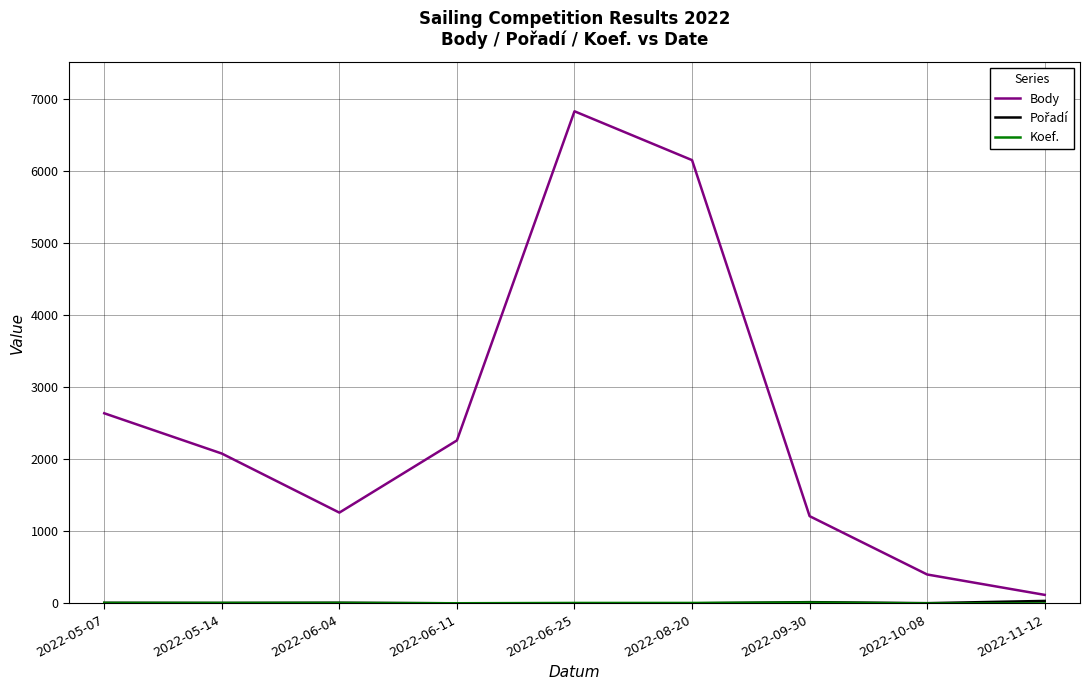

Which label corresponds to the largest value in the chart?

2022-06-25